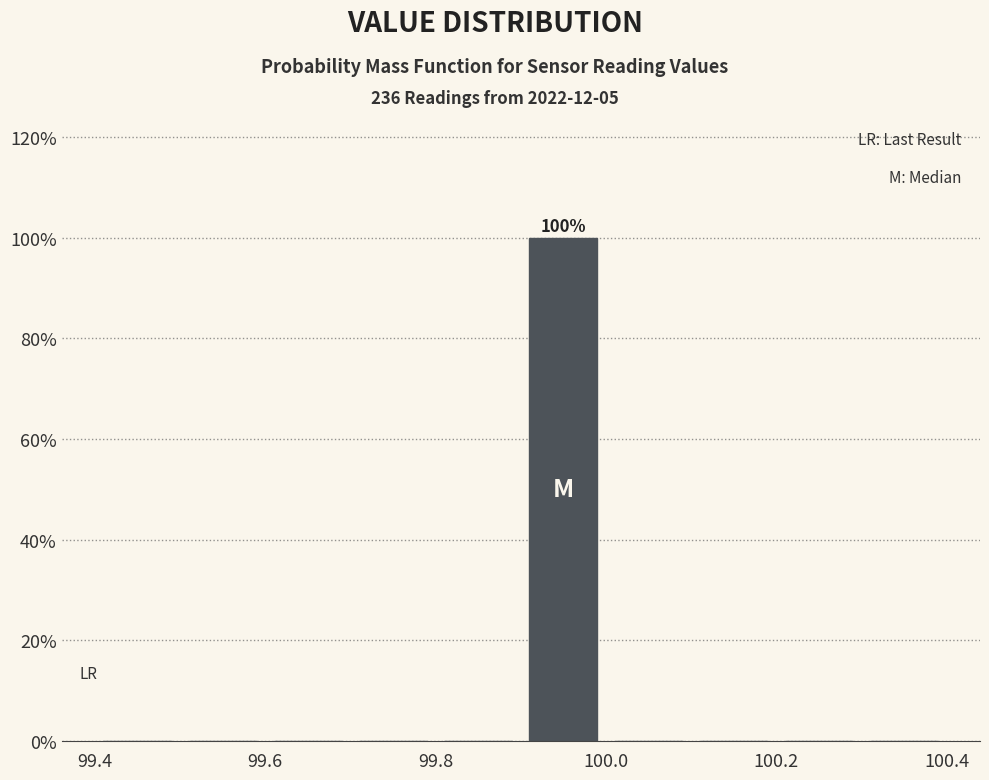

Which range on the x-axis has the tallest bar?

99.9 to 100.0